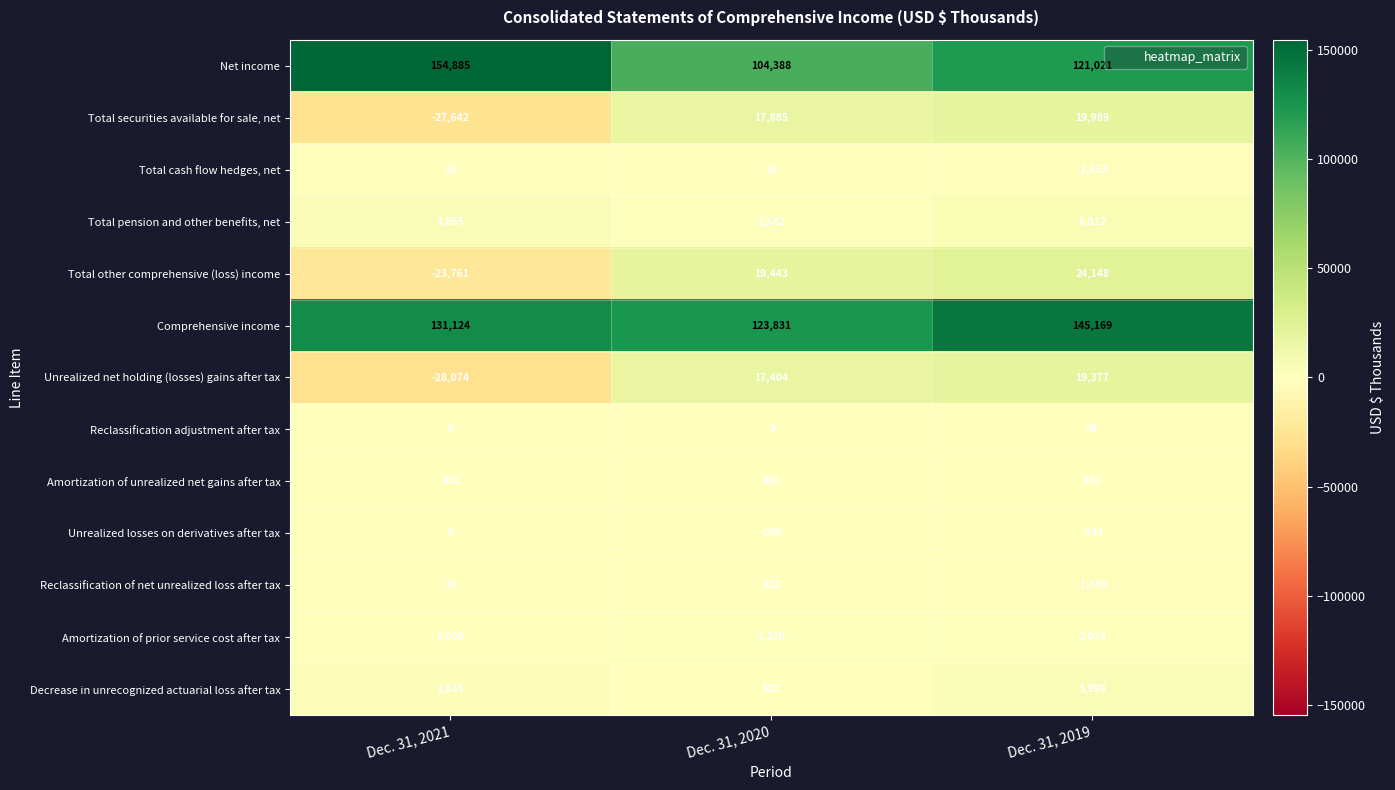

Which series has the largest total across all categories?

Comprehensive income